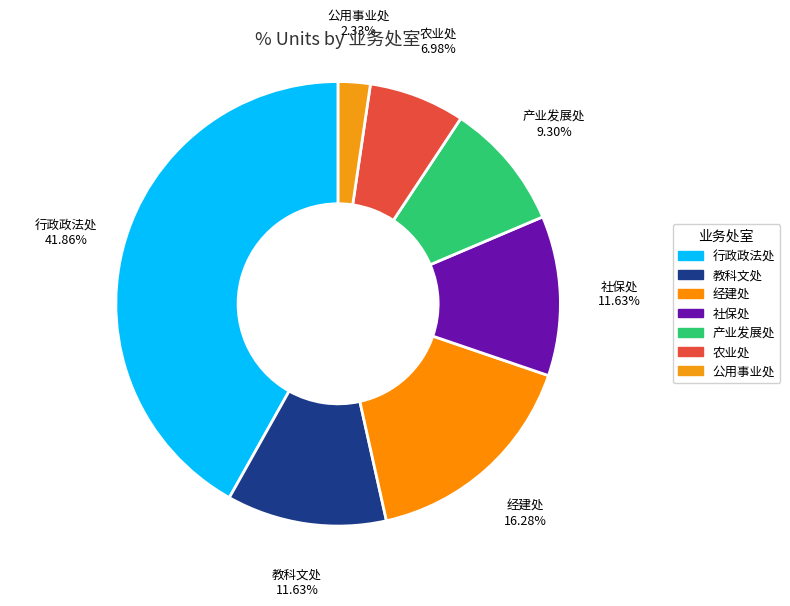

The 农业处 slice represents 7% of the pie. True or false?

True